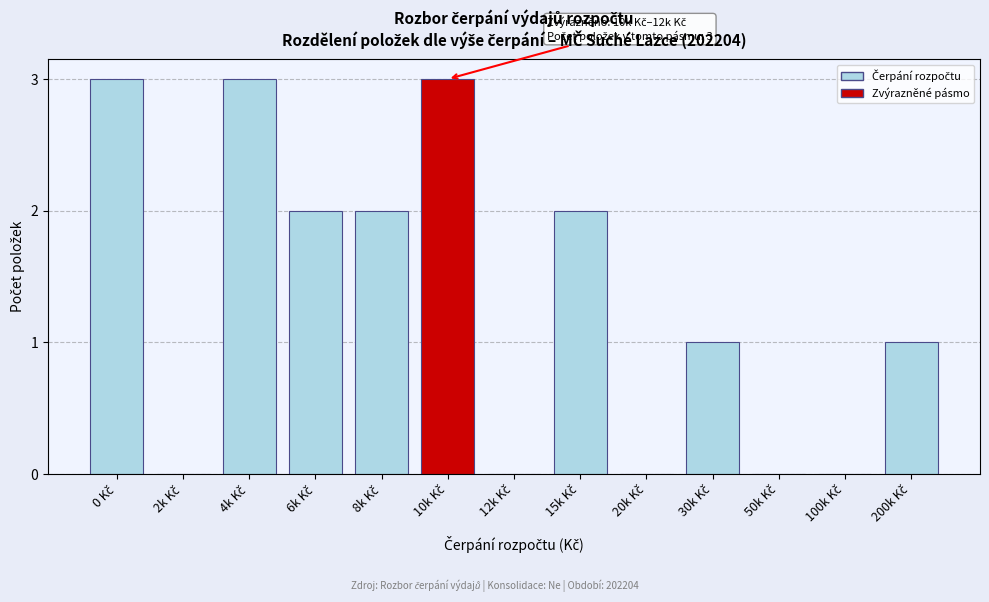

What is the sum of all values?

17